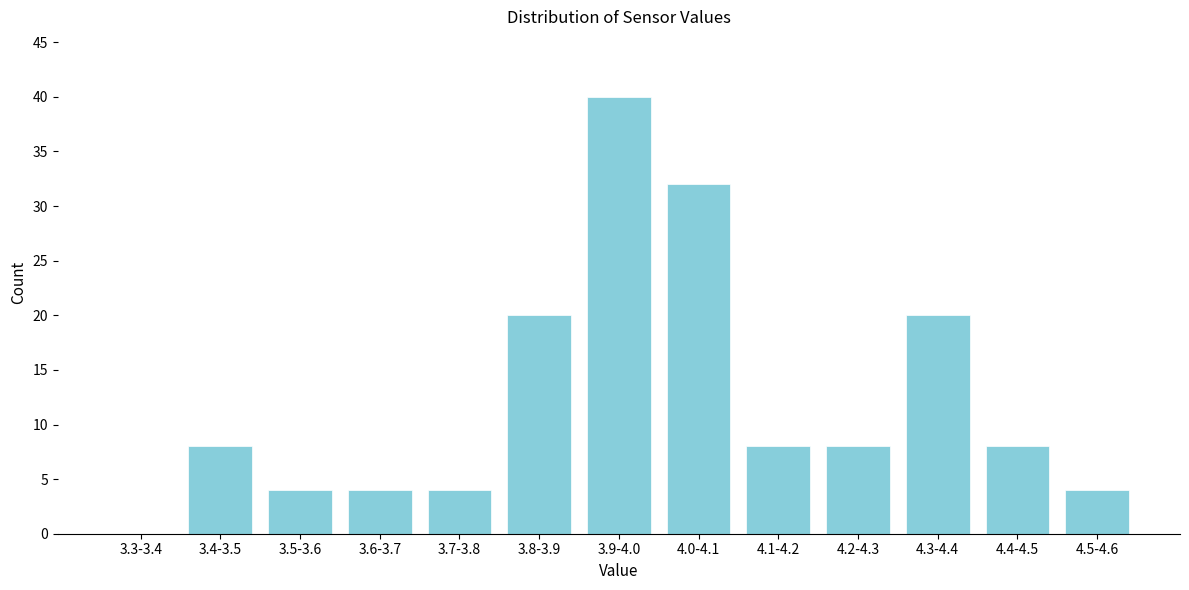

Reading left to right, extract all data points from this chart.

3.3-3.4=0	3.4-3.5=8	3.5-3.6=4	3.6-3.7=4	3.7-3.8=4	3.8-3.9=20	3.9-4.0=40	4.0-4.1=32	4.1-4.2=8	4.2-4.3=8	4.3-4.4=20	4.4-4.5=8	4.5-4.6=4